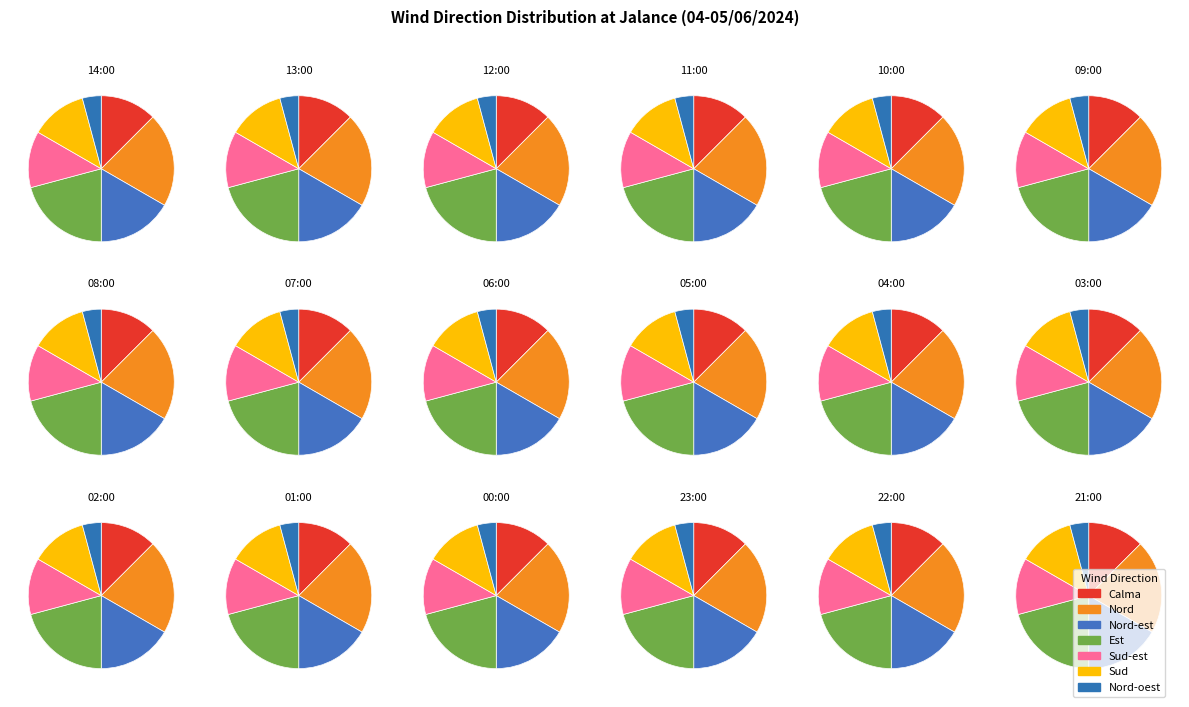

Combined, do Nord-est and Nord-oest account for over 50%?

No